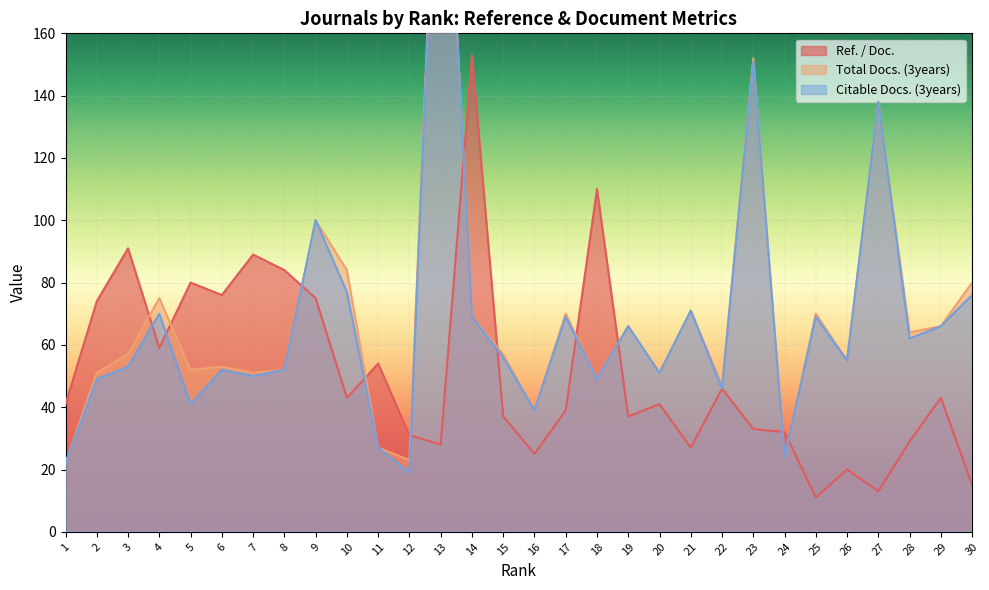

Which series has the largest total across all categories?

Total Docs. (3years)